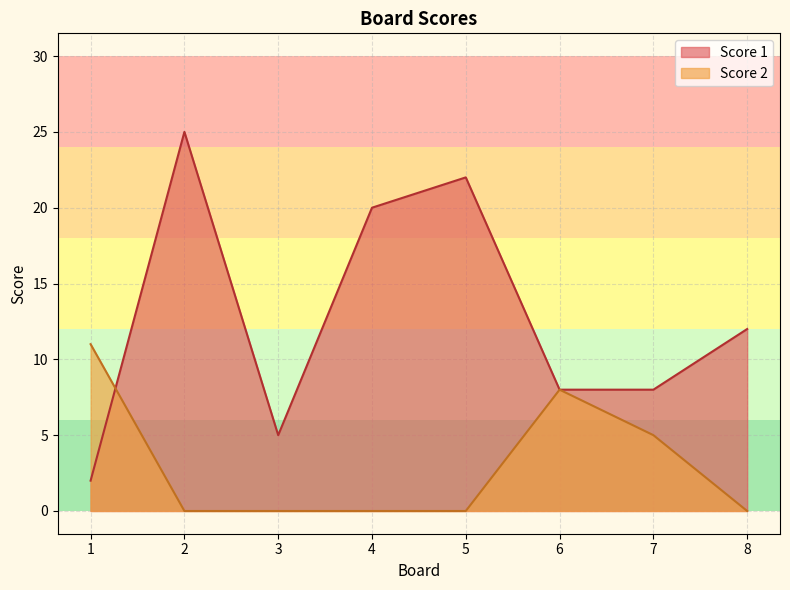

At which label does Score 1 first exceed 12?

2